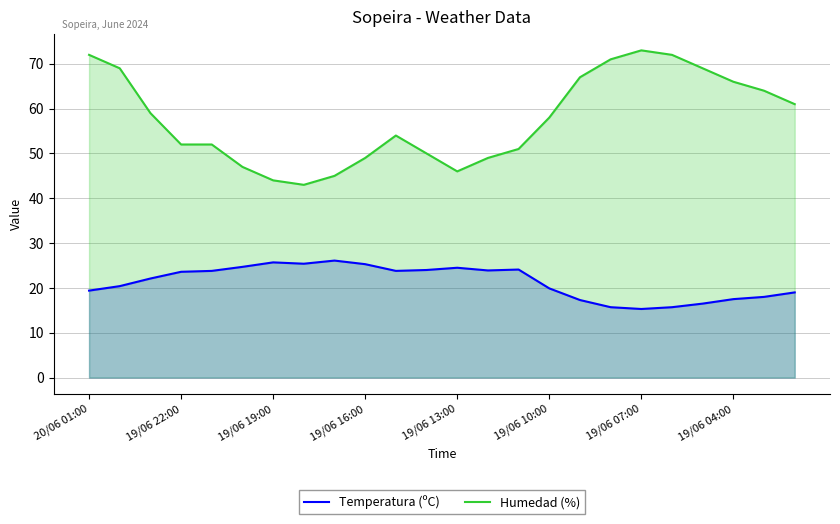

What is the difference between the Temperatura (ºC) values at 19/06 07:00 and 19/06 13:00?

9.2